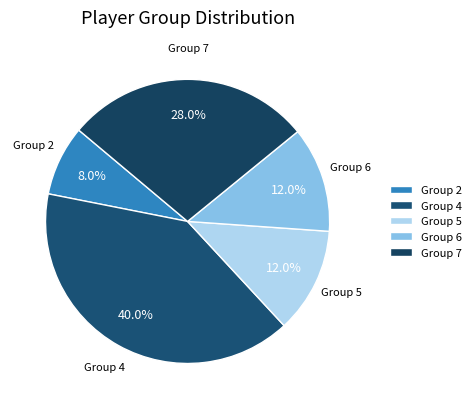

Between Group 7 and Group 2, which is larger?

Group 7